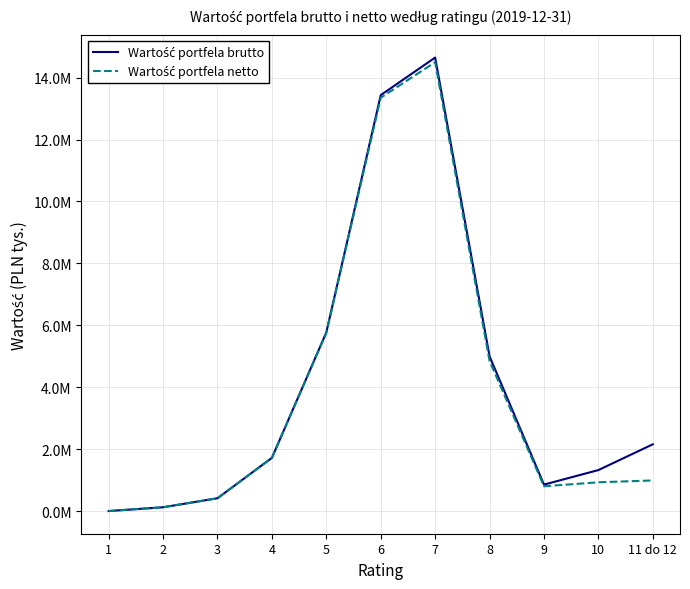

In Wartość portfela netto, how many points are lower than both neighbors (excluding endpoints)?

1